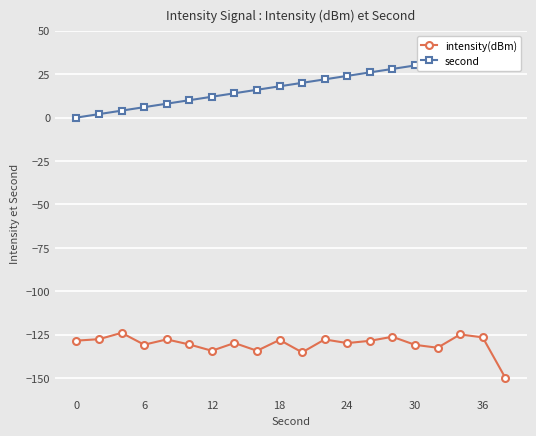

Is this an area chart (filled region under the line)?

No